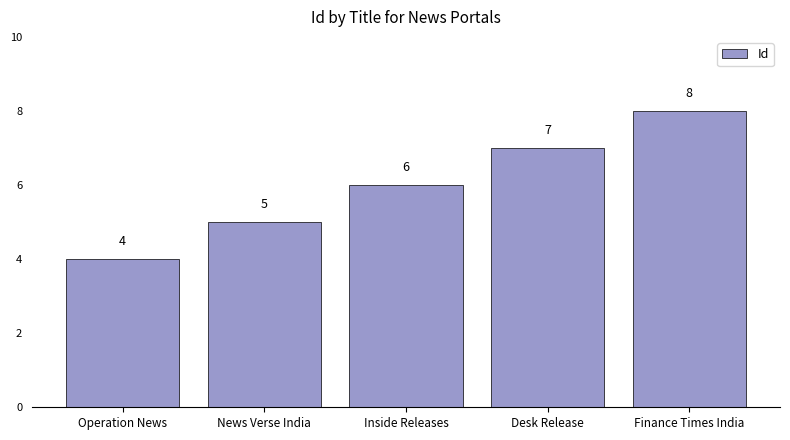

How many series are shown in this chart?

1